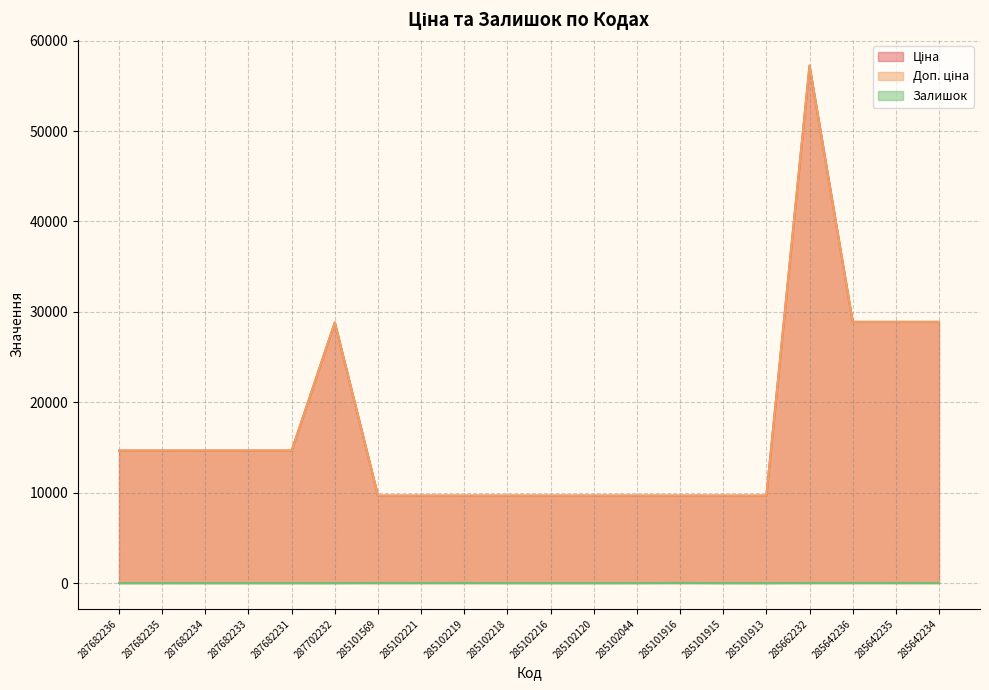

Where is Доп. ціна nearest to the value 33450?

285642236